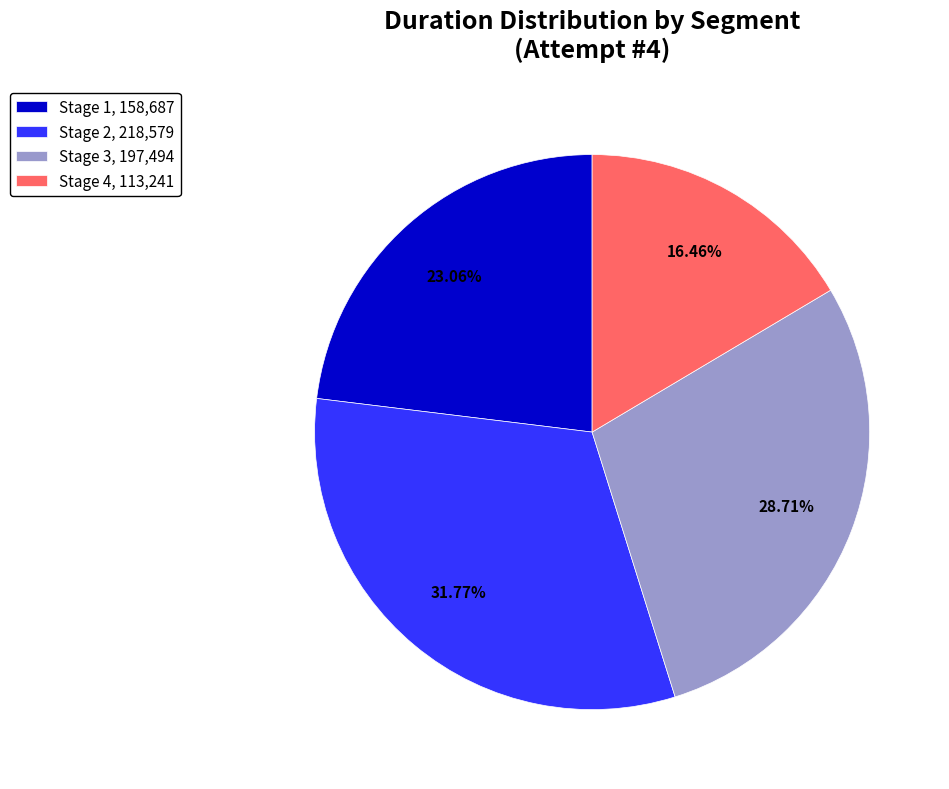

What is the smallest slice in the pie chart?

Stage 4, 113,241